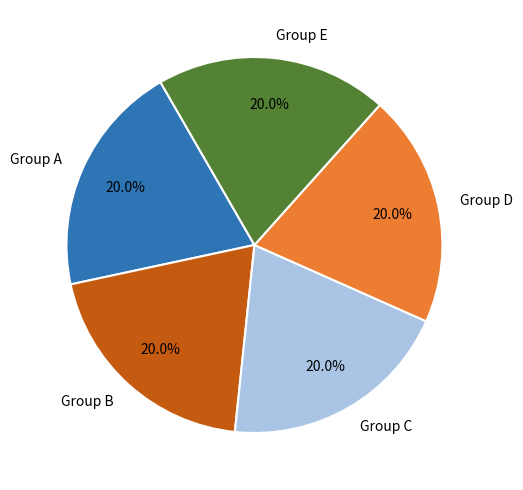

What portion of the pie excludes Group A?

80.0%